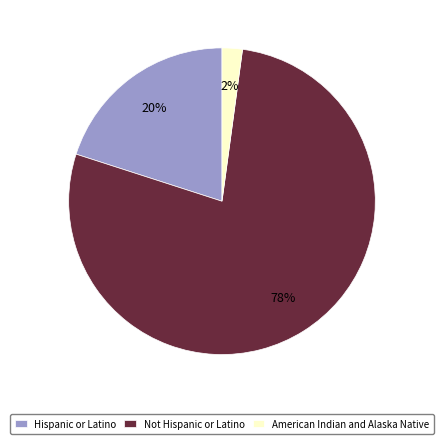

To the nearest percent, what percentage of the pie is Not Hispanic or Latino?

78%